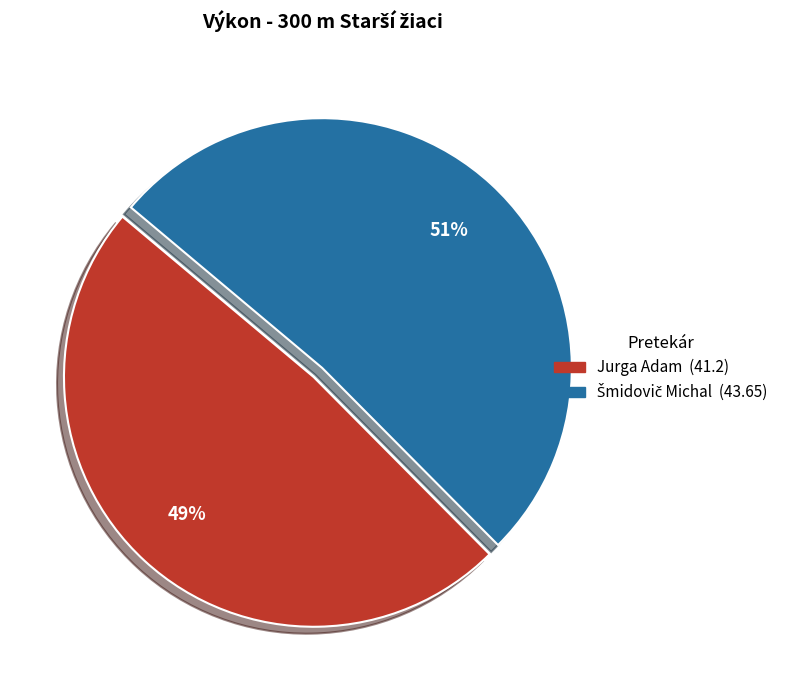

Count the number of slices in the pie.

2